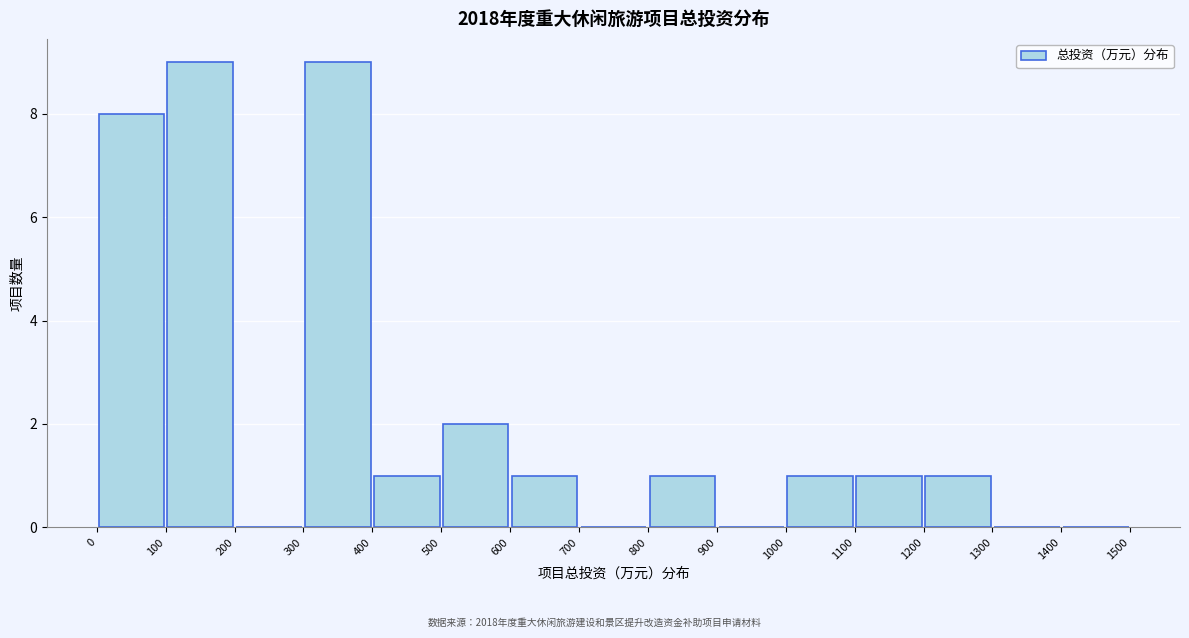

Reading left to right, transcribe this chart: for each bar, give the range it covers on the x-axis and its height. The values are not printed on the chart, so give them approximately, as read against the axis.

0 to 100: 8
100 to 200: 9
200 to 300: 0
300 to 400: 9
400 to 500: 1
500 to 600: 2
600 to 700: 1
700 to 800: 0
800 to 900: 1
900 to 1000: 0
1000 to 1100: 1
1100 to 1200: 1
1200 to 1300: 1
1300 to 1400: 0
1400 to 1500: 0